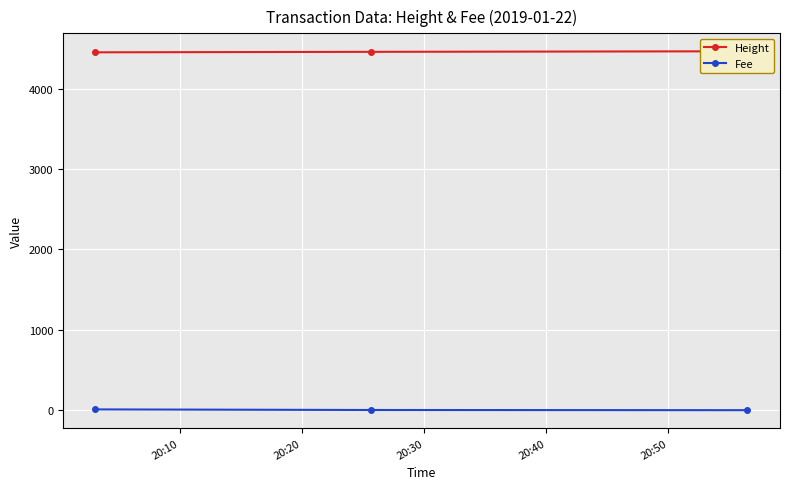

Count the Height values in the range 4451 to 4464.

3